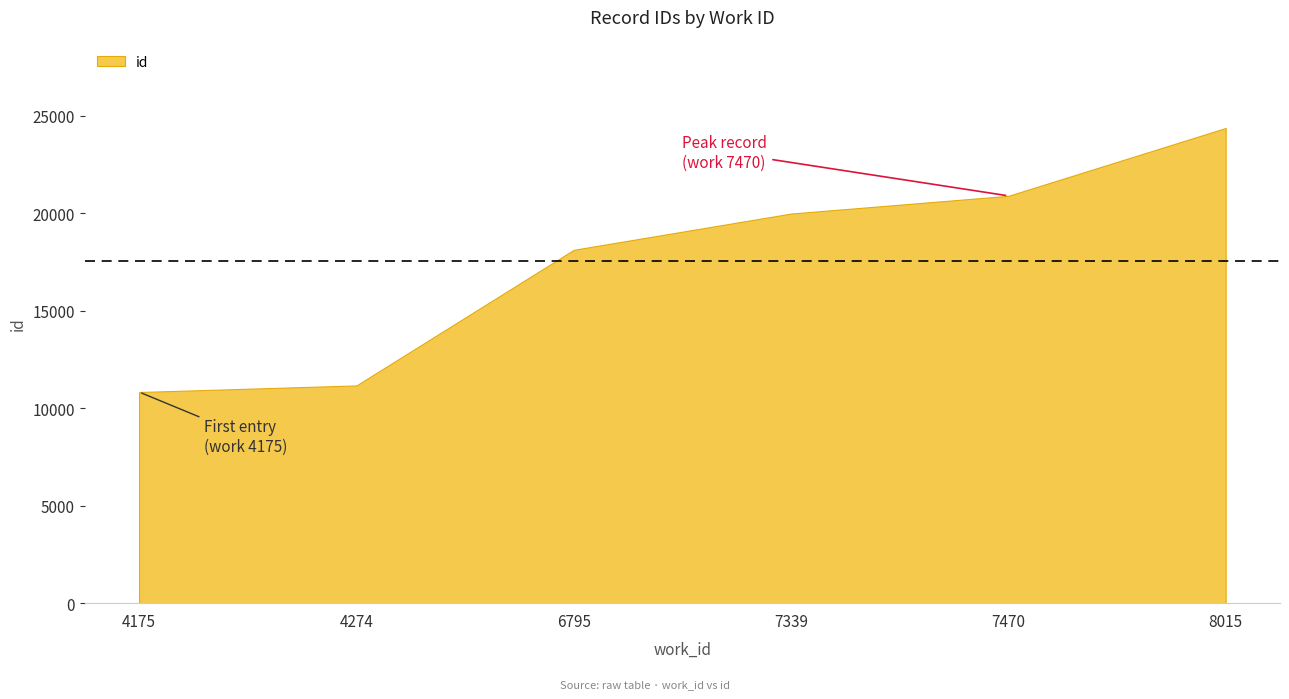

List the labels in order of value, smallest first.

4175, 4274, 6795, 7339, 7470, 8015